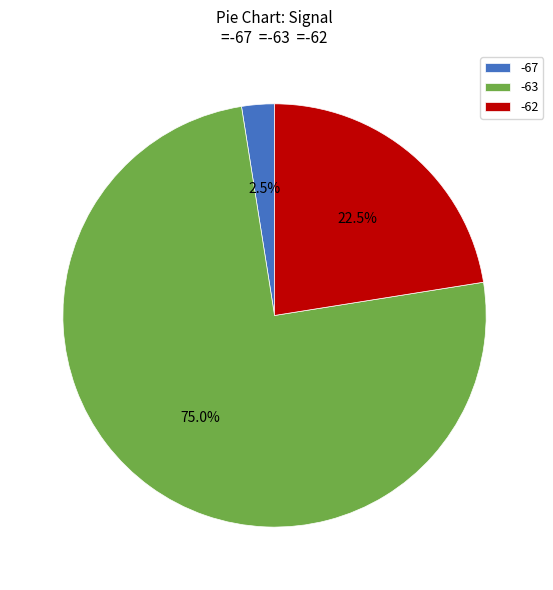

Which slice represents more than half of the pie?

-63